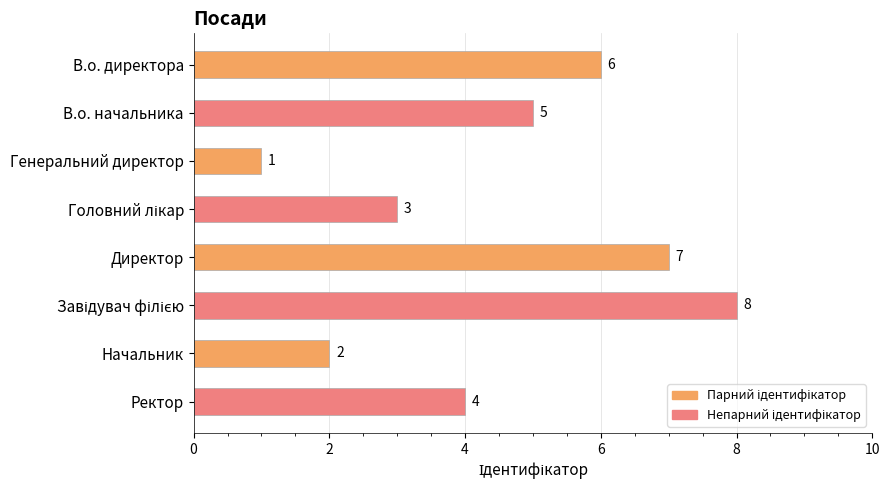

What is the sum of all values?

36